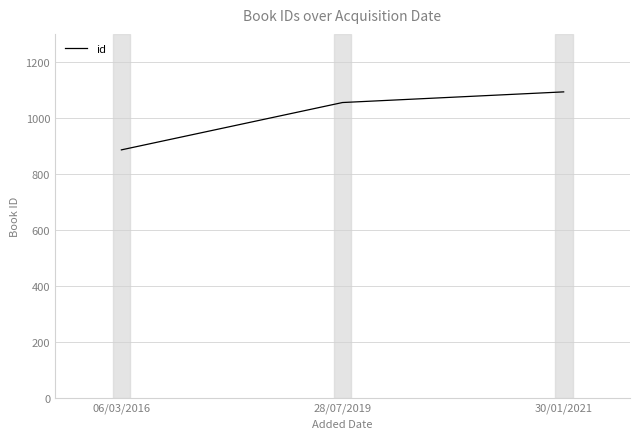

Reading right to left, transcribe all the data shown in this chart.

30/01/2021=1093	28/07/2019=1055	06/03/2016=886